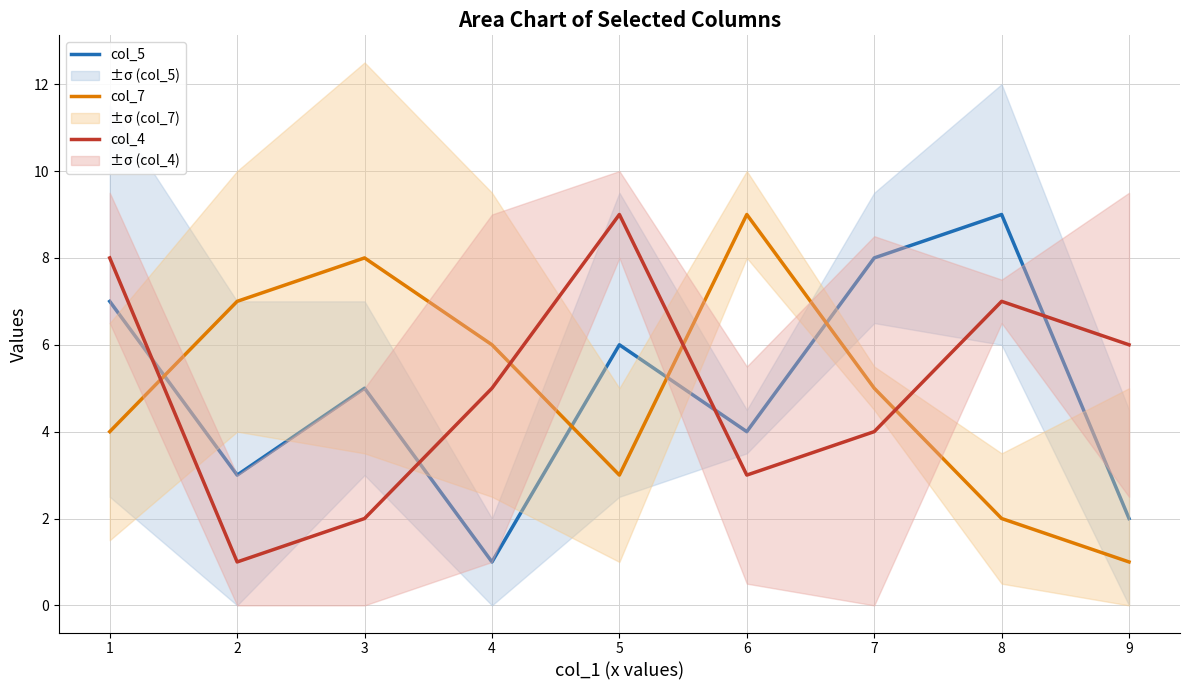

List the labels in order of col_4 value, smallest first.

2, 3, 6, 7, 4, 9, 8, 1, 5